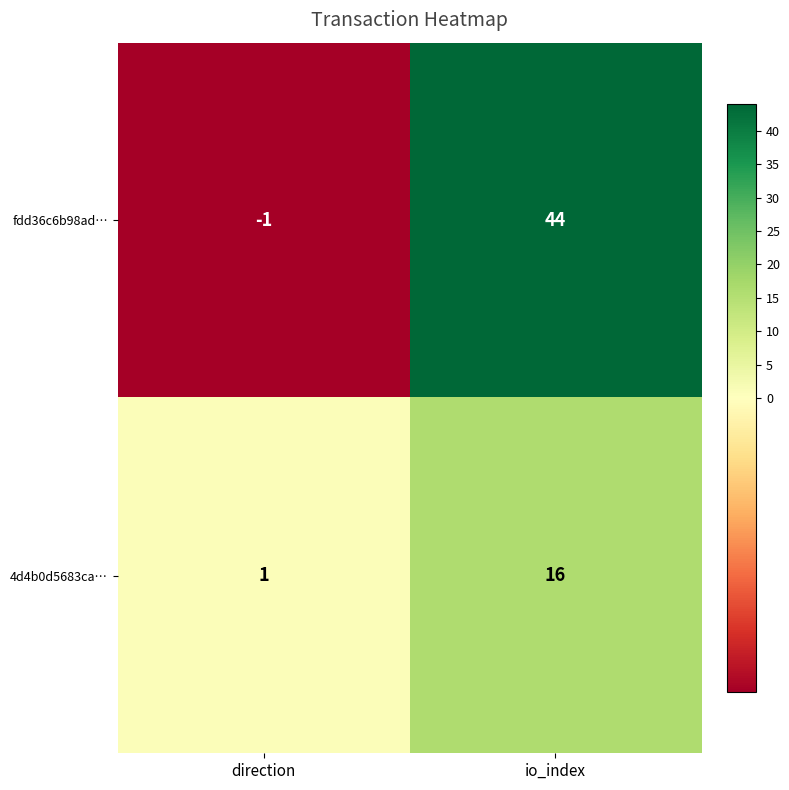

True or false: 4d4b0d5683ca… has a value of 28 at io_index.

False